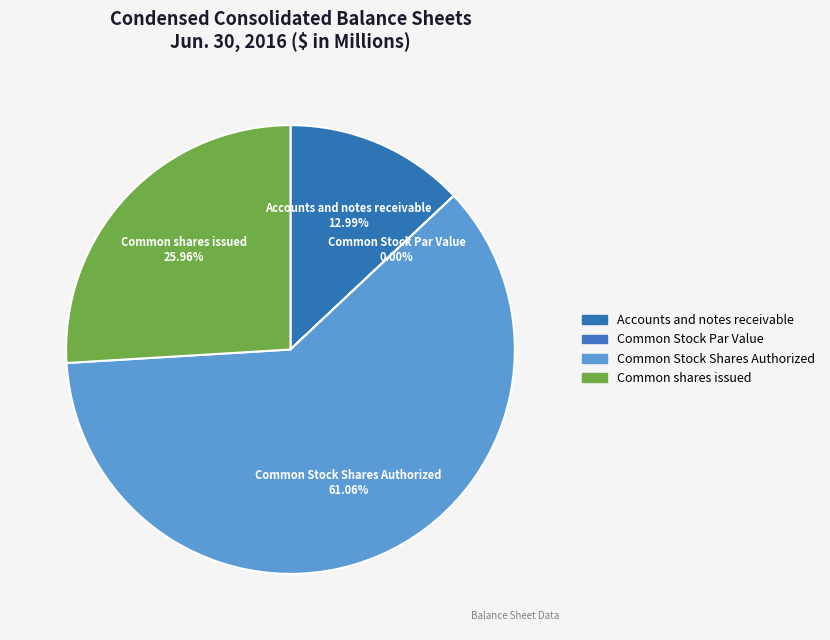

Which slice is the largest?

Common Stock Shares Authorized